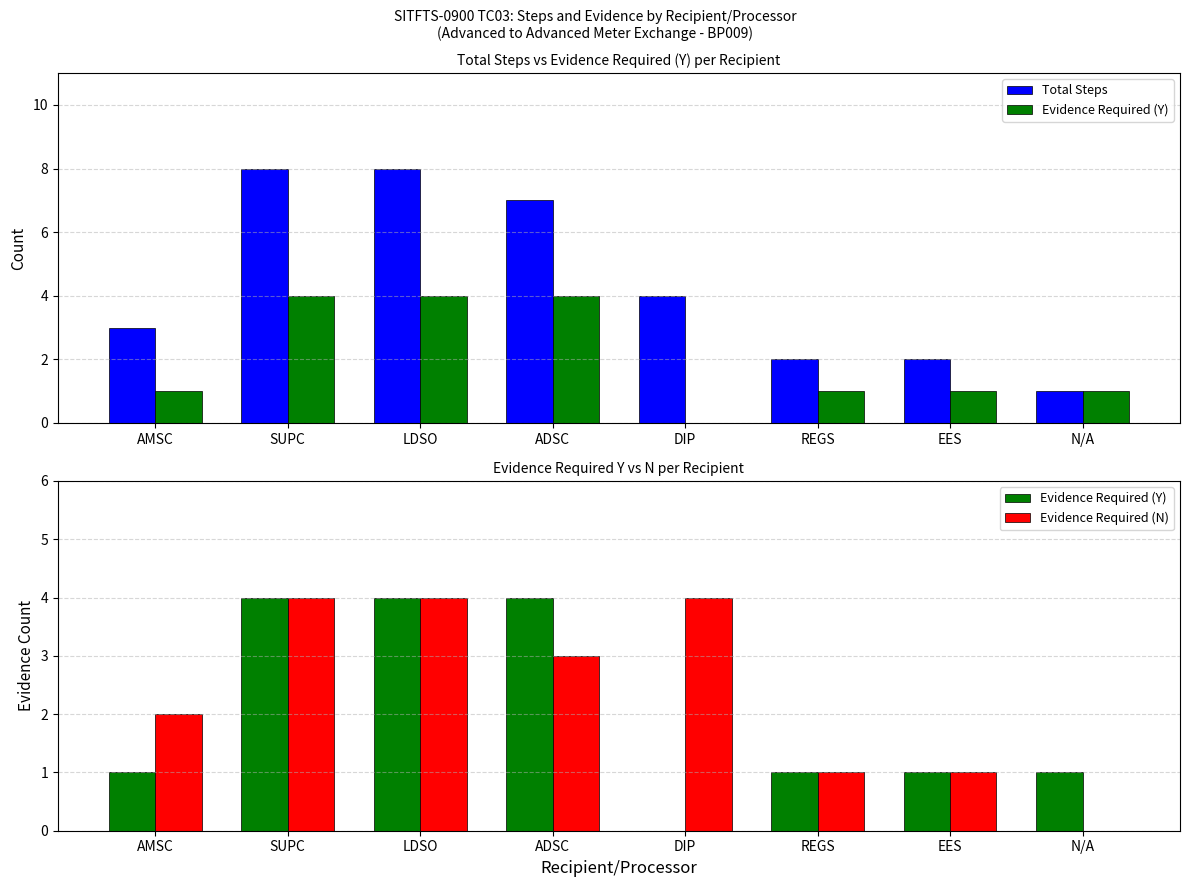

What is the difference between the Total Steps values at ADSC and N/A?

6